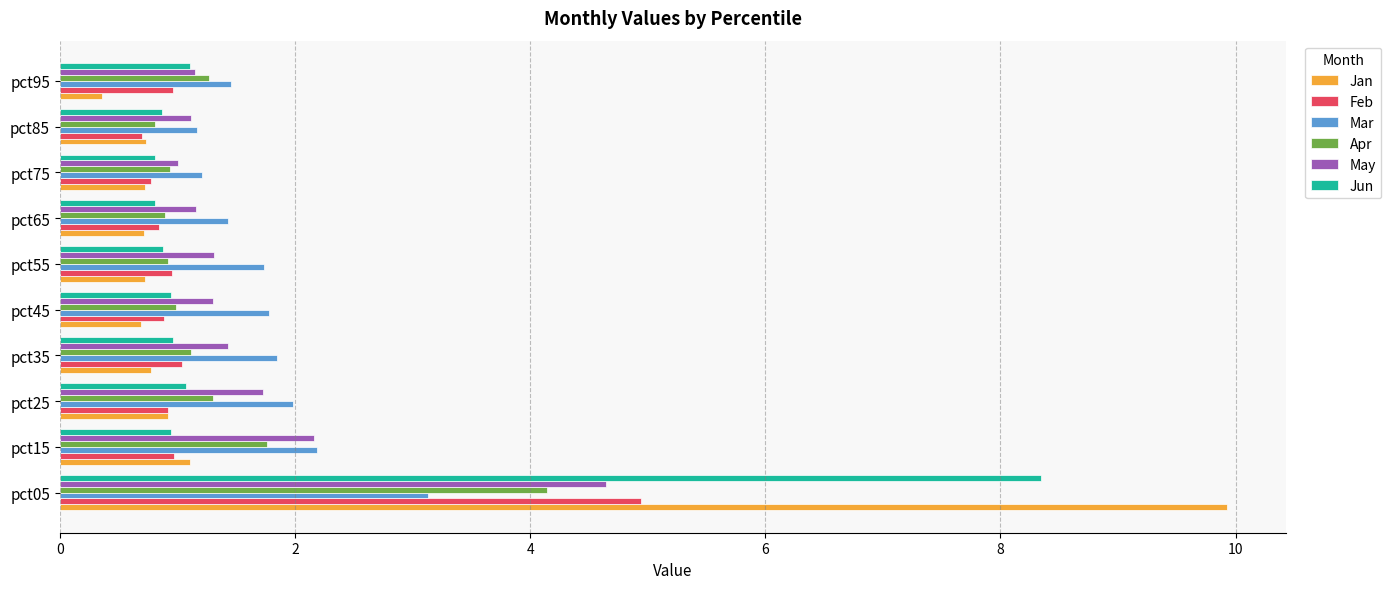

What are all the series names shown in the legend?

Jan, Feb, Mar, Apr, May, Jun